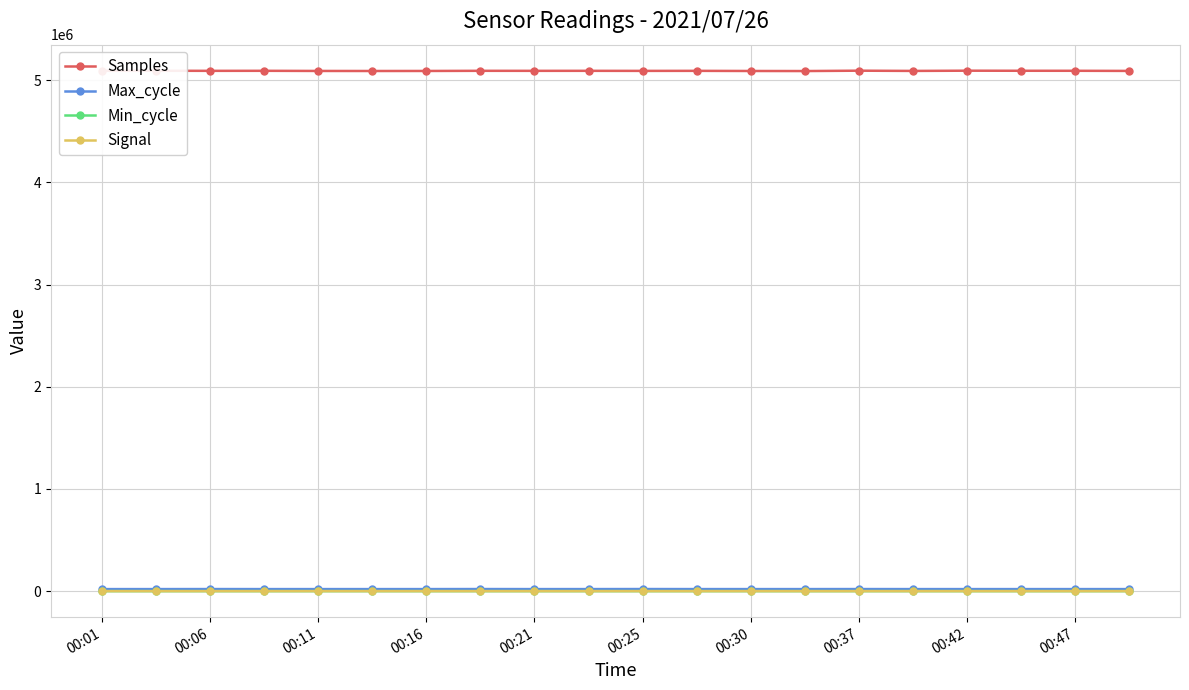

What is the minimum value for Samples?

5088517